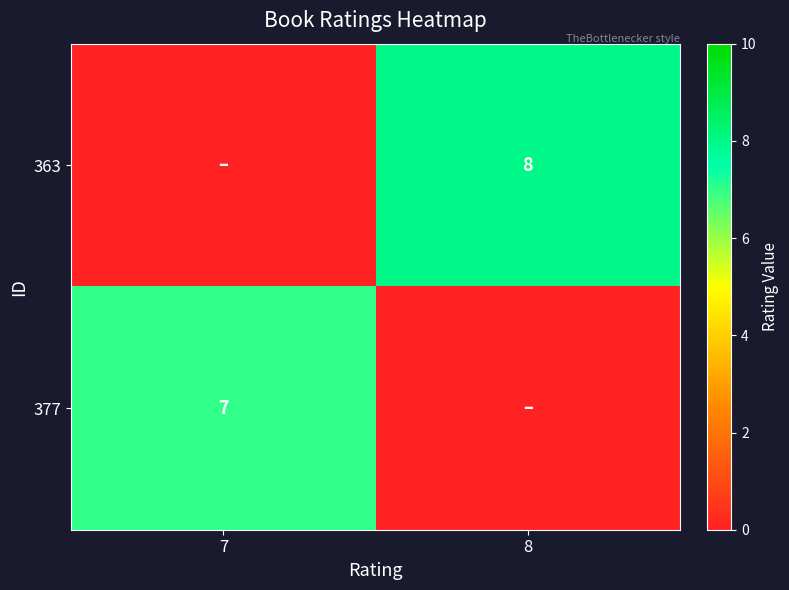

Is it true that 363 equals 8 at 8?

True